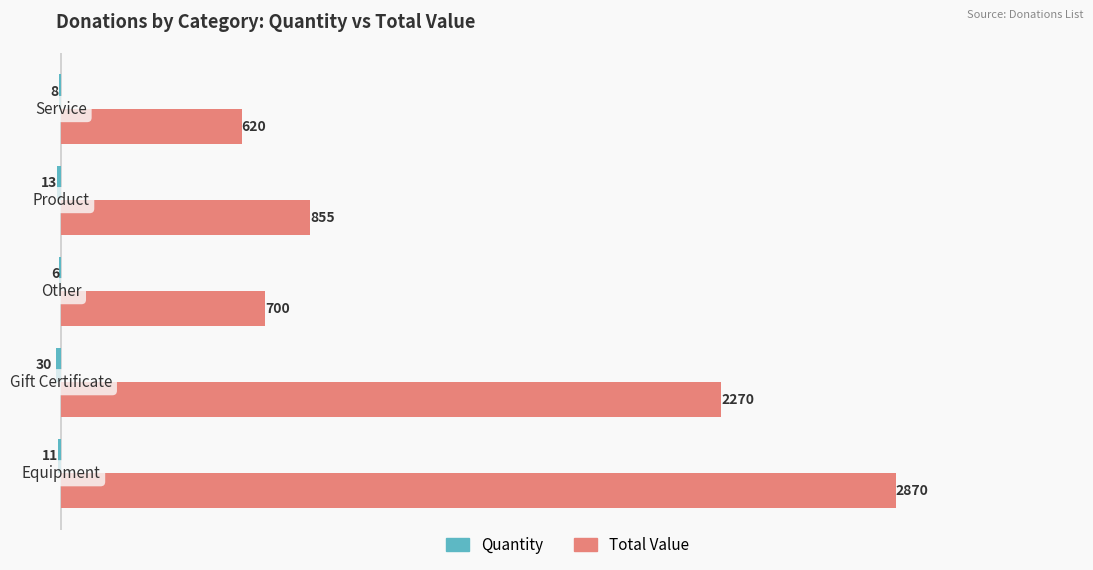

What is the sum of all Total Value values?

7315